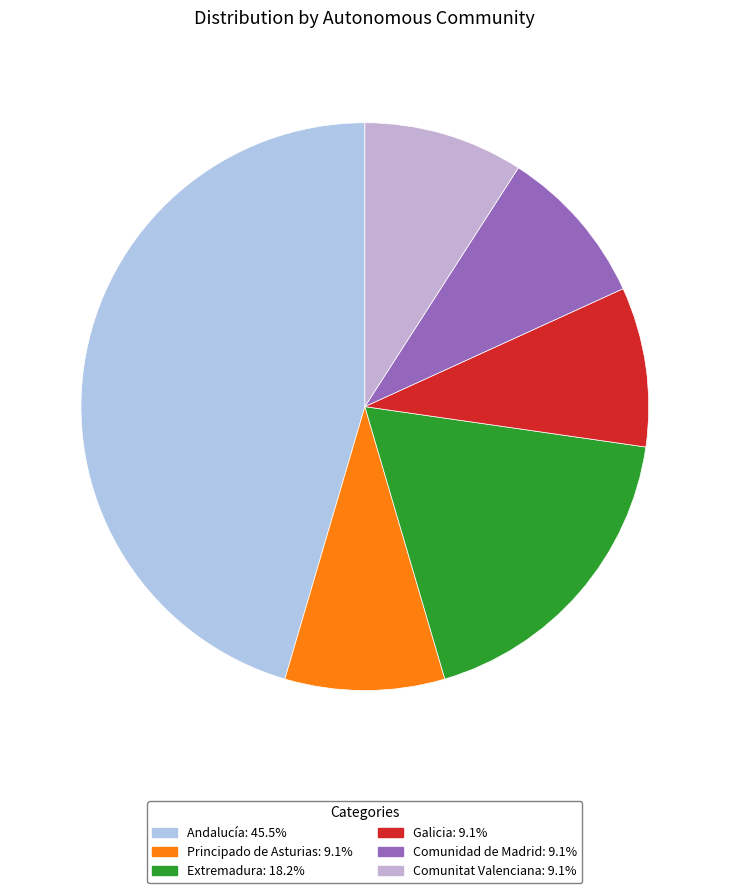

Rank the categories by value from lowest to highest.

Principado de Asturias, Galicia, Comunidad de Madrid, Comunitat Valenciana, Extremadura, Andalucía